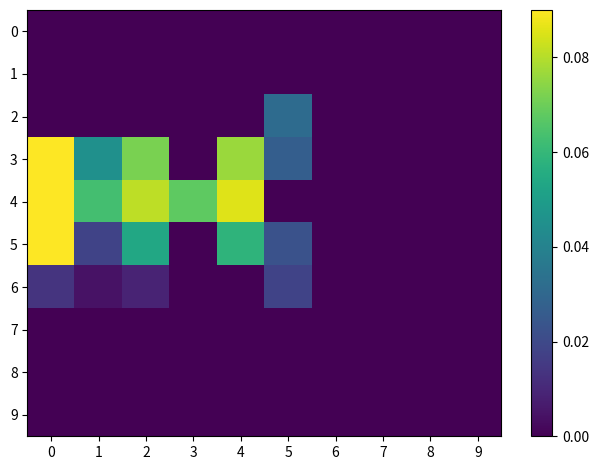

At 2, list the series in order from largest to smallest.

4, 3, 5, 6, 0, 1, 2, 7, 8, 9